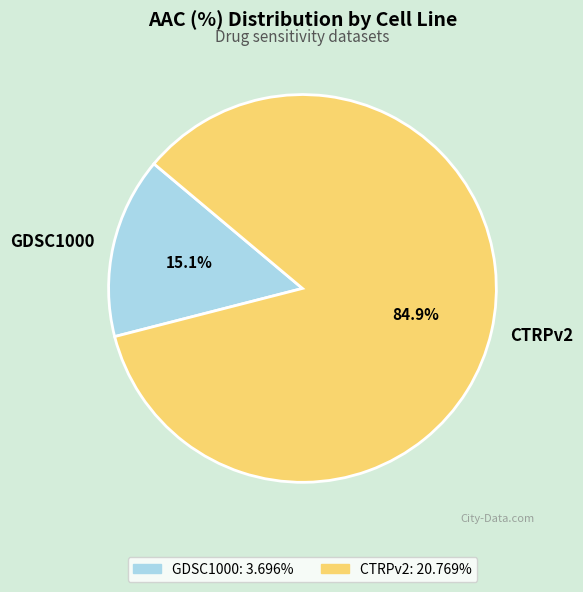

Which has a higher value, GDSC1000 or CTRPv2?

CTRPv2